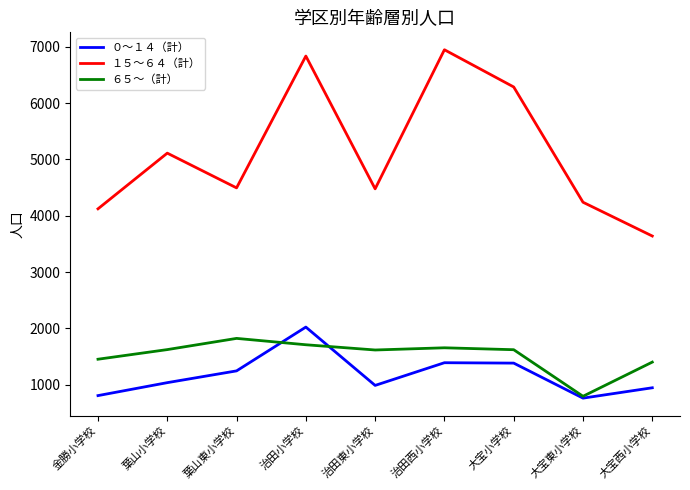

The ０～１４（計） series shows 452 at 大宝西小学校. True or false?

False